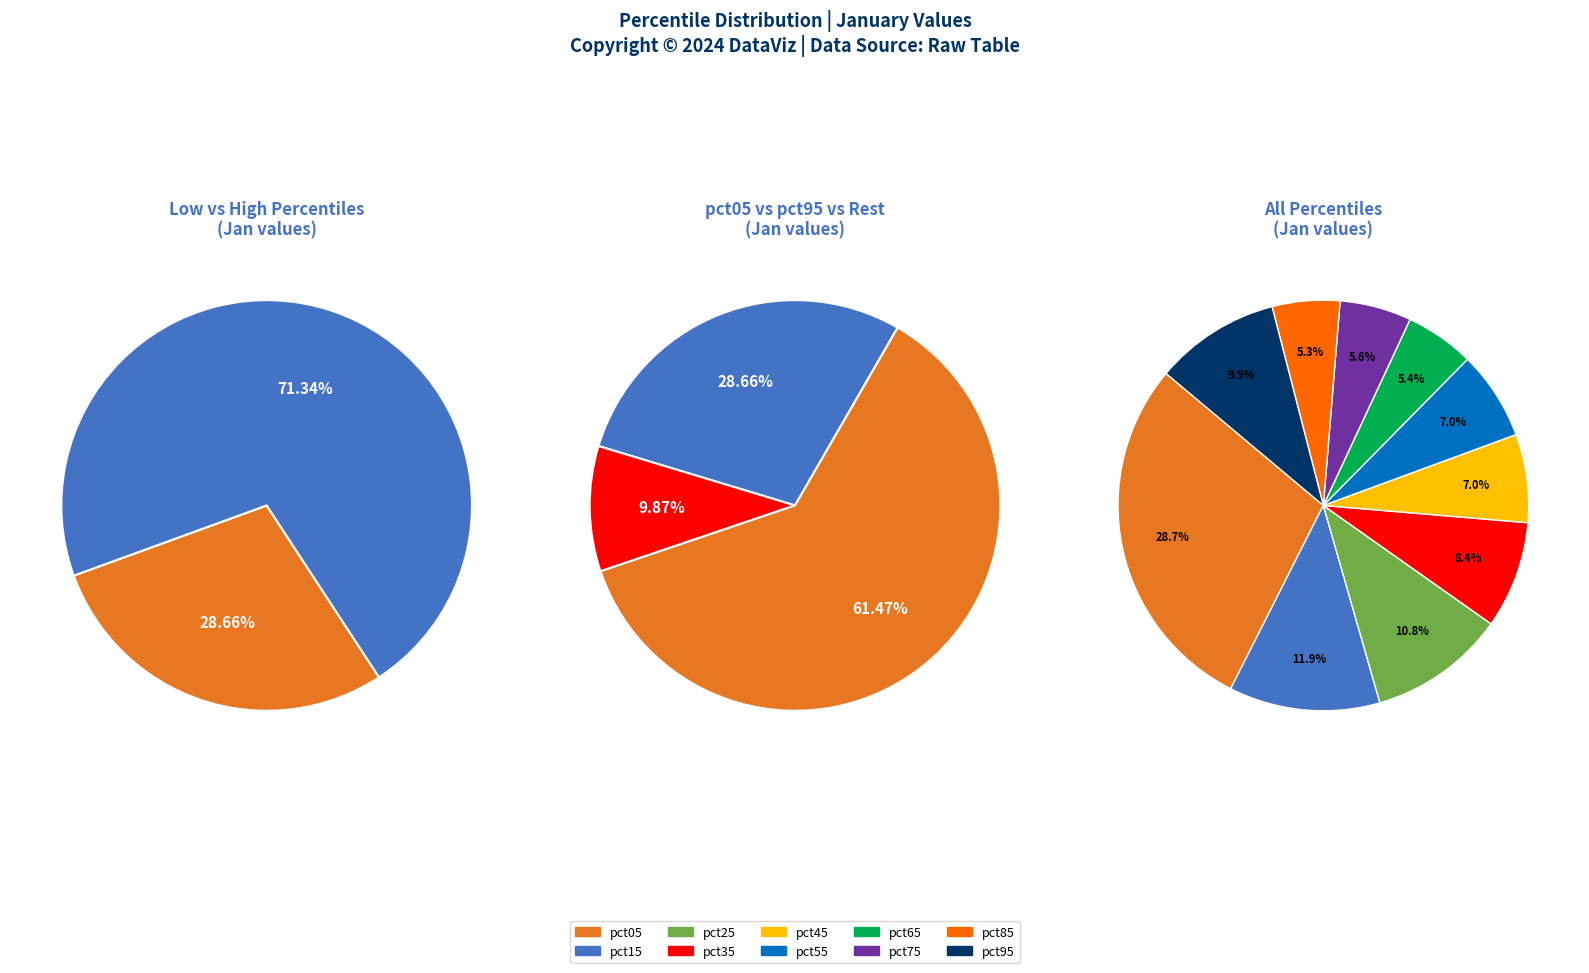

To the nearest percent, what is the average slice percentage?

10%